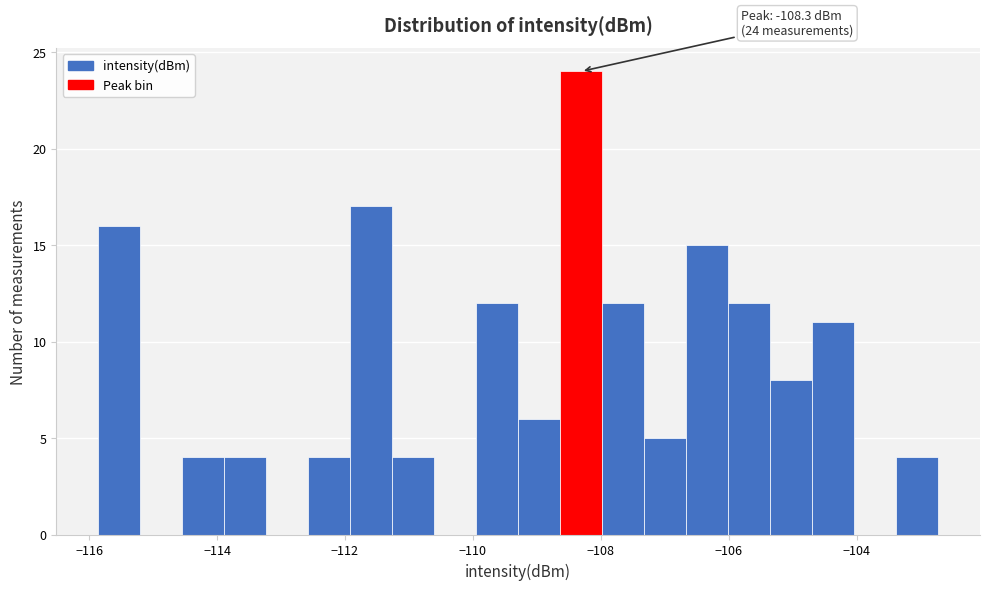

Read against the x-axis, roughly where is the centre of the tallest bar?

-108.4